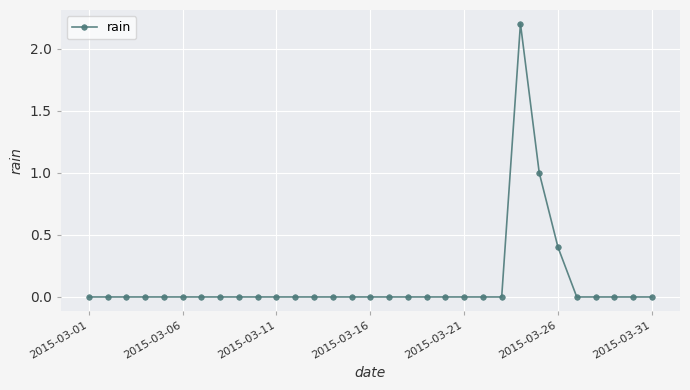

What is the sum of all values?

3.6